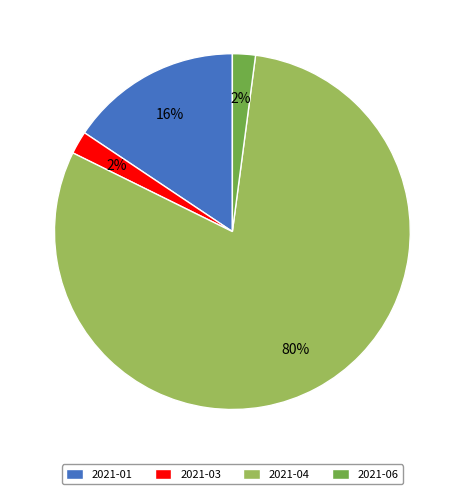

True or false: 2021-01 accounts for 16% of the total.

True